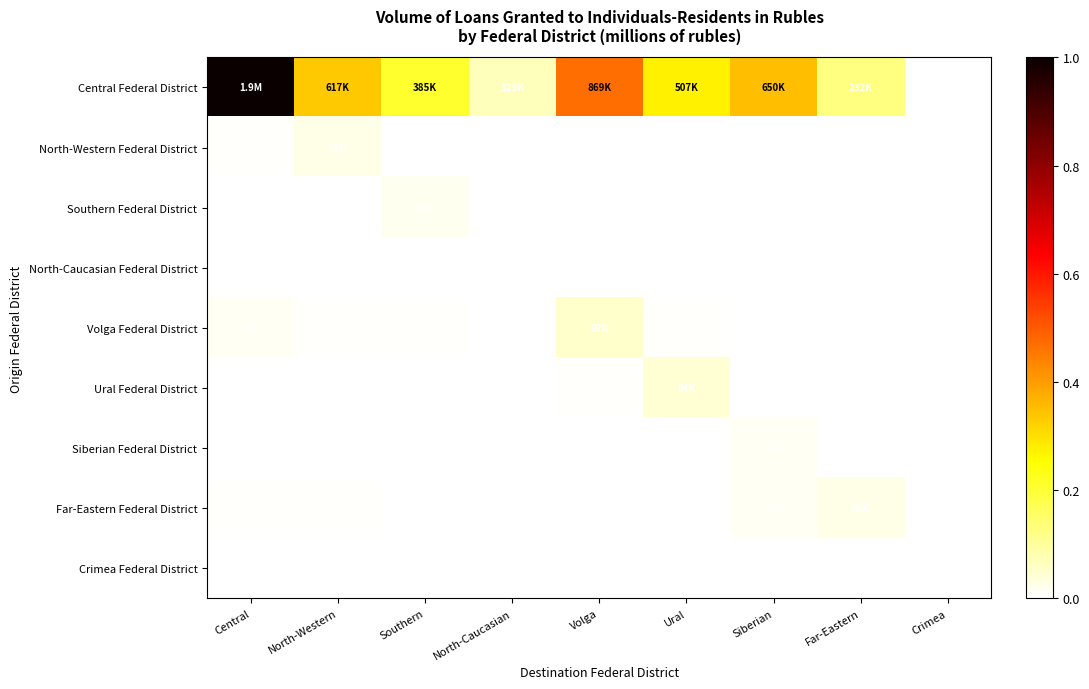

Is the value of North-Caucasian Federal District at Siberian greater than the value of Siberian Federal District at North-Western?

No